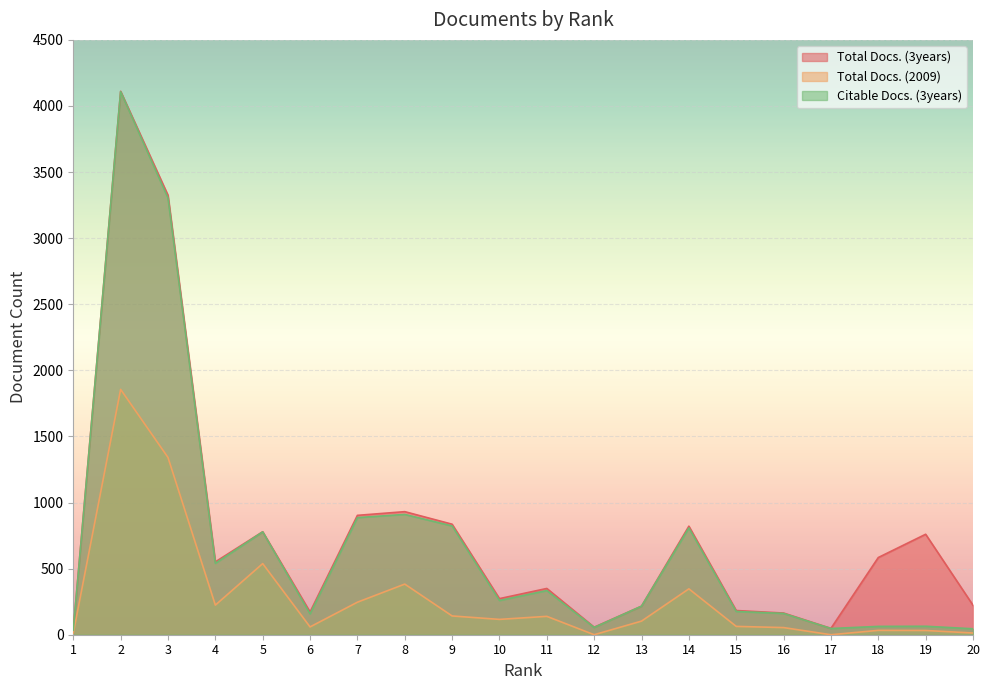

What value does the Citable Docs. (3years) series have at 11?

334